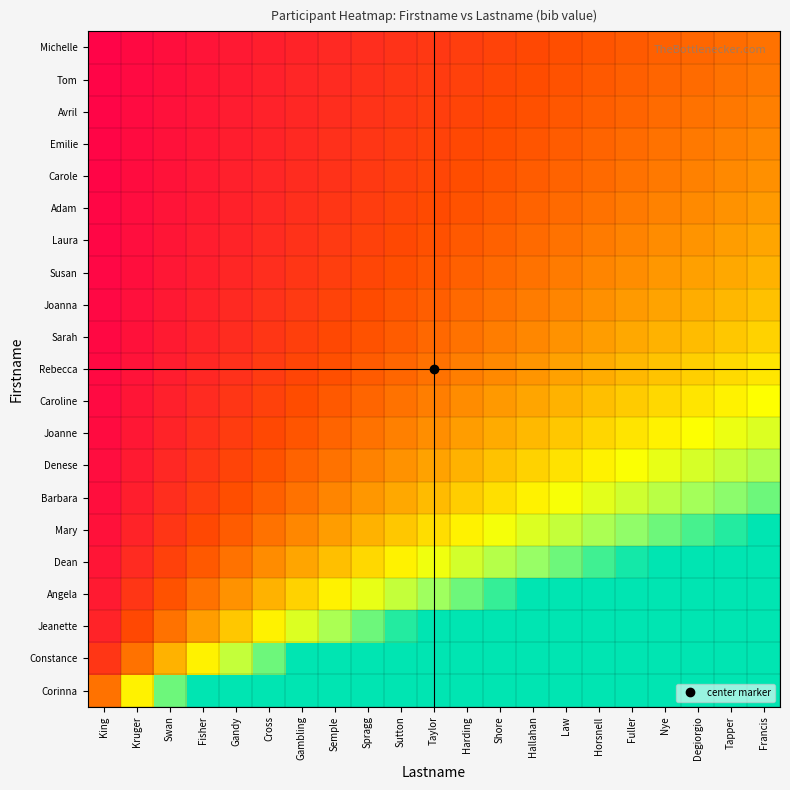

Reading right to left, list all the values displayed in this chart.

Michelle: Francis=1.0	Tapper=1.0	Degiorgio=0.9	Nye=0.9	Fuller=0.8	Horsnell=0.8	Law=0.7	Hallahan=0.7	Shore=0.6	Harding=0.6	Taylor=0.5	Sutton=0.5	Spragg=0.4	Semple=0.4	Gambling=0.3	Cross=0.3	Gandy=0.2	Fisher=0.2	Swan=0.1	Kruger=0.1	King=0.0
Tom: Francis=1.1	Tapper=1.0	Degiorgio=0.9	Nye=0.9	Fuller=0.8	Horsnell=0.8	Law=0.8	Hallahan=0.7	Shore=0.7	Harding=0.6	Taylor=0.6	Sutton=0.5	Spragg=0.5	Semple=0.4	Gambling=0.3	Cross=0.3	Gandy=0.2	Fisher=0.2	Swan=0.1	Kruger=0.1	King=0.1
Avril: Francis=1.1	Tapper=1.1	Degiorgio=1.0	Nye=0.9	Fuller=0.9	Horsnell=0.8	Law=0.8	Hallahan=0.7	Shore=0.7	Harding=0.6	Taylor=0.6	Sutton=0.5	Spragg=0.5	Semple=0.4	Gambling=0.4	Cross=0.3	Gandy=0.3	Fisher=0.2	Swan=0.2	Kruger=0.1	King=0.1
Emilie: Francis=1.2	Tapper=1.1	Degiorgio=1.1	Nye=1.0	Fuller=0.9	Horsnell=0.9	Law=0.8	Hallahan=0.8	Shore=0.7	Harding=0.7	Taylor=0.6	Sutton=0.6	Spragg=0.5	Semple=0.4	Gambling=0.4	Cross=0.3	Gandy=0.3	Fisher=0.2	Swan=0.2	Kruger=0.1	King=0.1
Carole: Francis=1.2	Tapper=1.2	Degiorgio=1.1	Nye=1.1	Fuller=1.0	Horsnell=0.9	Law=0.9	Hallahan=0.8	Shore=0.8	Harding=0.7	Taylor=0.6	Sutton=0.6	Spragg=0.5	Semple=0.5	Gambling=0.4	Cross=0.4	Gandy=0.3	Fisher=0.2	Swan=0.2	Kruger=0.1	King=0.1
Adam: Francis=1.3	Tapper=1.2	Degiorgio=1.2	Nye=1.1	Fuller=1.1	Horsnell=1.0	Law=0.9	Hallahan=0.9	Shore=0.8	Harding=0.8	Taylor=0.7	Sutton=0.6	Spragg=0.6	Semple=0.5	Gambling=0.4	Cross=0.4	Gandy=0.3	Fisher=0.2	Swan=0.2	Kruger=0.1	King=0.1
Laura: Francis=1.4	Tapper=1.3	Degiorgio=1.3	Nye=1.2	Fuller=1.1	Horsnell=1.1	Law=1.0	Hallahan=0.9	Shore=0.9	Harding=0.8	Taylor=0.7	Sutton=0.7	Spragg=0.6	Semple=0.5	Gambling=0.5	Cross=0.4	Gandy=0.3	Fisher=0.3	Swan=0.2	Kruger=0.1	King=0.1
Susan: Francis=1.5	Tapper=1.4	Degiorgio=1.4	Nye=1.3	Fuller=1.2	Horsnell=1.1	Law=1.1	Hallahan=1.0	Shore=0.9	Harding=0.9	Taylor=0.8	Sutton=0.7	Spragg=0.6	Semple=0.6	Gambling=0.5	Cross=0.4	Gandy=0.4	Fisher=0.3	Swan=0.2	Kruger=0.1	King=0.1
Joanna: Francis=1.6	Tapper=1.5	Degiorgio=1.5	Nye=1.4	Fuller=1.3	Horsnell=1.2	Law=1.2	Hallahan=1.1	Shore=1.0	Harding=0.9	Taylor=0.8	Sutton=0.8	Spragg=0.7	Semple=0.6	Gambling=0.5	Cross=0.5	Gandy=0.4	Fisher=0.3	Swan=0.2	Kruger=0.2	King=0.1
Sarah: Francis=1.8	Tapper=1.7	Degiorgio=1.6	Nye=1.5	Fuller=1.4	Horsnell=1.3	Law=1.2	Hallahan=1.2	Shore=1.1	Harding=1.0	Taylor=0.9	Sutton=0.8	Spragg=0.8	Semple=0.7	Gambling=0.6	Cross=0.5	Gandy=0.4	Fisher=0.3	Swan=0.2	Kruger=0.2	King=0.1
Rebecca: Francis=1.9	Tapper=1.8	Degiorgio=1.7	Nye=1.6	Fuller=1.5	Horsnell=1.5	Law=1.4	Hallahan=1.3	Shore=1.2	Harding=1.1	Taylor=1.0	Sutton=0.9	Spragg=0.8	Semple=0.7	Gambling=0.6	Cross=0.5	Gandy=0.5	Fisher=0.4	Swan=0.3	Kruger=0.2	King=0.1
Caroline: Francis=2.1	Tapper=2.0	Degiorgio=1.9	Nye=1.8	Fuller=1.7	Horsnell=1.6	Law=1.5	Hallahan=1.4	Shore=1.3	Harding=1.2	Taylor=1.1	Sutton=1.0	Spragg=0.9	Semple=0.8	Gambling=0.7	Cross=0.6	Gandy=0.5	Fisher=0.4	Swan=0.3	Kruger=0.2	King=0.1
Joanne: Francis=2.3	Tapper=2.2	Degiorgio=2.1	Nye=2.0	Fuller=1.9	Horsnell=1.8	Law=1.7	Hallahan=1.6	Shore=1.4	Harding=1.3	Taylor=1.2	Sutton=1.1	Spragg=1.0	Semple=0.9	Gambling=0.8	Cross=0.7	Gandy=0.6	Fisher=0.4	Swan=0.3	Kruger=0.2	King=0.1
Denese: Francis=2.6	Tapper=2.5	Degiorgio=2.4	Nye=2.2	Fuller=2.1	Horsnell=2.0	Law=1.9	Hallahan=1.8	Shore=1.6	Harding=1.5	Taylor=1.4	Sutton=1.2	Spragg=1.1	Semple=1.0	Gambling=0.9	Cross=0.8	Gandy=0.6	Fisher=0.5	Swan=0.4	Kruger=0.2	King=0.1
Barbara: Francis=3.0	Tapper=2.9	Degiorgio=2.7	Nye=2.6	Fuller=2.4	Horsnell=2.3	Law=2.1	Hallahan=2.0	Shore=1.9	Harding=1.7	Taylor=1.6	Sutton=1.4	Spragg=1.3	Semple=1.1	Gambling=1.0	Cross=0.9	Gandy=0.7	Fisher=0.6	Swan=0.4	Kruger=0.3	King=0.1
Mary: Francis=3.5	Tapper=3.3	Degiorgio=3.2	Nye=3.0	Fuller=2.8	Horsnell=2.7	Law=2.5	Hallahan=2.3	Shore=2.2	Harding=2.0	Taylor=1.8	Sutton=1.7	Spragg=1.5	Semple=1.3	Gambling=1.2	Cross=1.0	Gandy=0.8	Fisher=0.7	Swan=0.5	Kruger=0.3	King=0.2
Dean: Francis=4.2	Tapper=4.0	Degiorgio=3.8	Nye=3.6	Fuller=3.4	Horsnell=3.2	Law=3.0	Hallahan=2.8	Shore=2.6	Harding=2.4	Taylor=2.2	Sutton=2.0	Spragg=1.8	Semple=1.6	Gambling=1.4	Cross=1.2	Gandy=1.0	Fisher=0.8	Swan=0.6	Kruger=0.4	King=0.2
Angela: Francis=5.2	Tapper=5.0	Degiorgio=4.8	Nye=4.5	Fuller=4.2	Horsnell=4.0	Law=3.8	Hallahan=3.5	Shore=3.2	Harding=3.0	Taylor=2.8	Sutton=2.5	Spragg=2.2	Semple=2.0	Gambling=1.8	Cross=1.5	Gandy=1.2	Fisher=1.0	Swan=0.8	Kruger=0.5	King=0.2
Jeanette: Francis=7.0	Tapper=6.7	Degiorgio=6.3	Nye=6.0	Fuller=5.7	Horsnell=5.3	Law=5.0	Hallahan=4.7	Shore=4.3	Harding=4.0	Taylor=3.7	Sutton=3.3	Spragg=3.0	Semple=2.7	Gambling=2.3	Cross=2.0	Gandy=1.7	Fisher=1.3	Swan=1.0	Kruger=0.7	King=0.3
Constance: Francis=10.5	Tapper=10.0	Degiorgio=9.5	Nye=9.0	Fuller=8.5	Horsnell=8.0	Law=7.5	Hallahan=7.0	Shore=6.5	Harding=6.0	Taylor=5.5	Sutton=5.0	Spragg=4.5	Semple=4.0	Gambling=3.5	Cross=3.0	Gandy=2.5	Fisher=2.0	Swan=1.5	Kruger=1.0	King=0.5
Corinna: Francis=21.0	Tapper=20.0	Degiorgio=19.0	Nye=18.0	Fuller=17.0	Horsnell=16.0	Law=15.0	Hallahan=14.0	Shore=13.0	Harding=12.0	Taylor=11.0	Sutton=10.0	Spragg=9.0	Semple=8.0	Gambling=7.0	Cross=6.0	Gandy=5.0	Fisher=4.0	Swan=3.0	Kruger=2.0	King=1.0